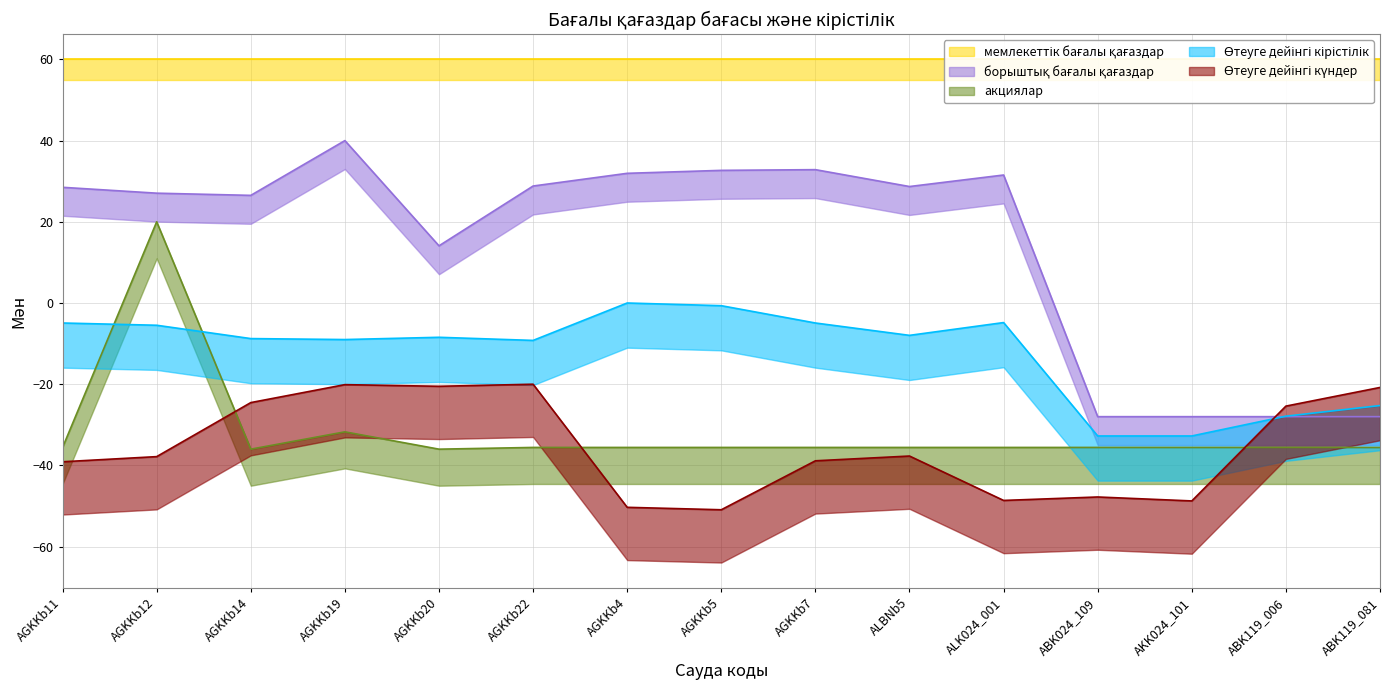

Does the chart have visible grid lines?

Yes